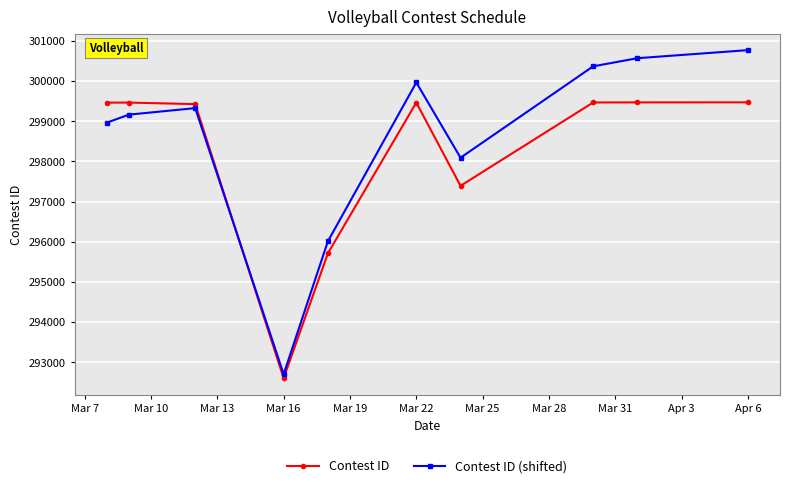

True or false: Contest ID (shifted) and Contest ID cross at least once.

True